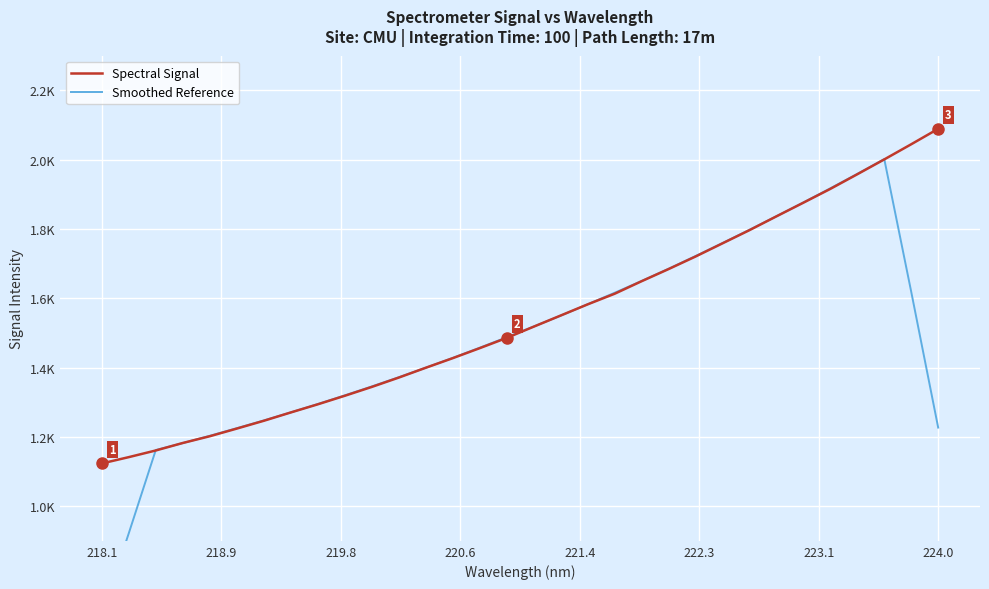

What is the minimum value for Spectral Signal?

1123.3